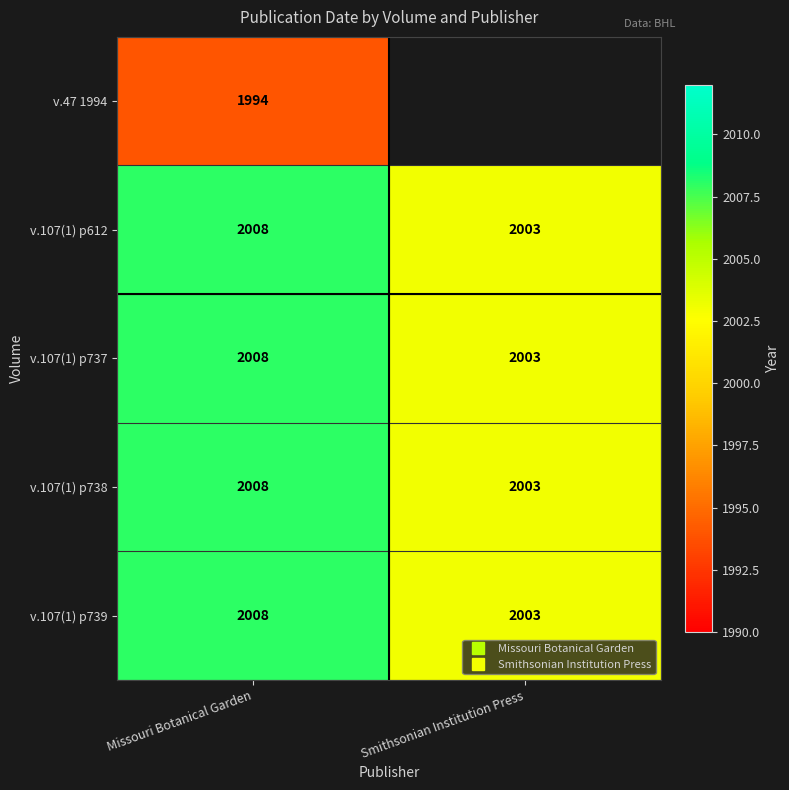

Rank the series at Missouri Botanical Garden from highest to lowest value.

v.107(1) p612, v.107(1) p737, v.107(1) p738, v.107(1) p739, v.47 1994